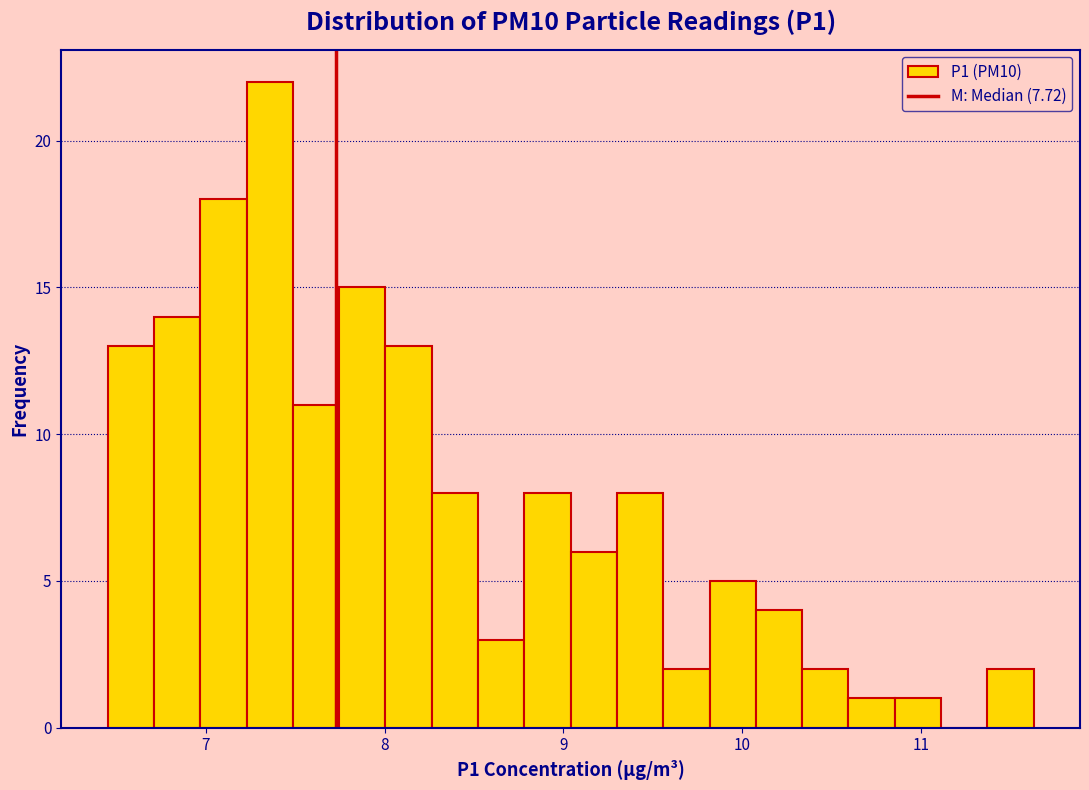

Around what value on the x-axis is the tallest bar? Give the approximate position of its centre, as read against the axis.

7.4